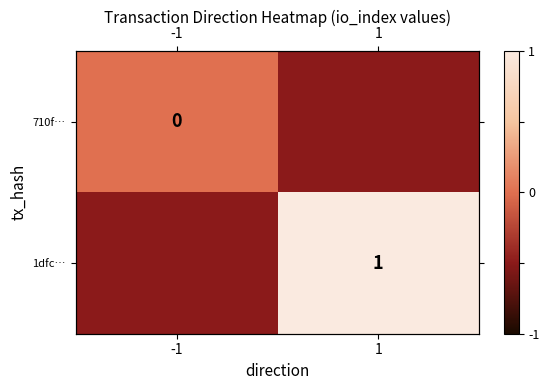

Which series changed the most between -1 and 1?

1dfc…